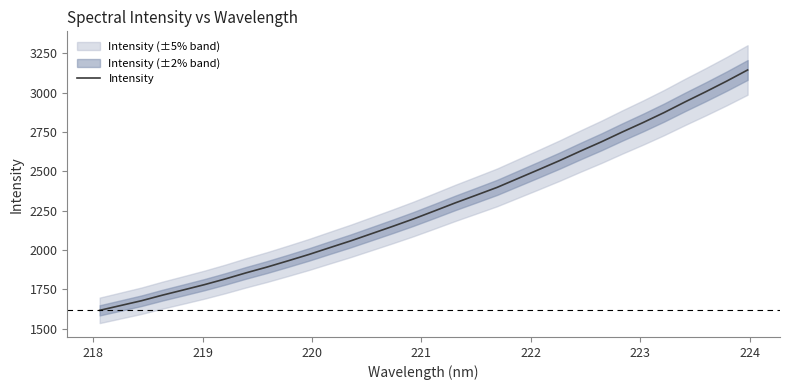

What is the lowest value of the Intensity series?

1617.4